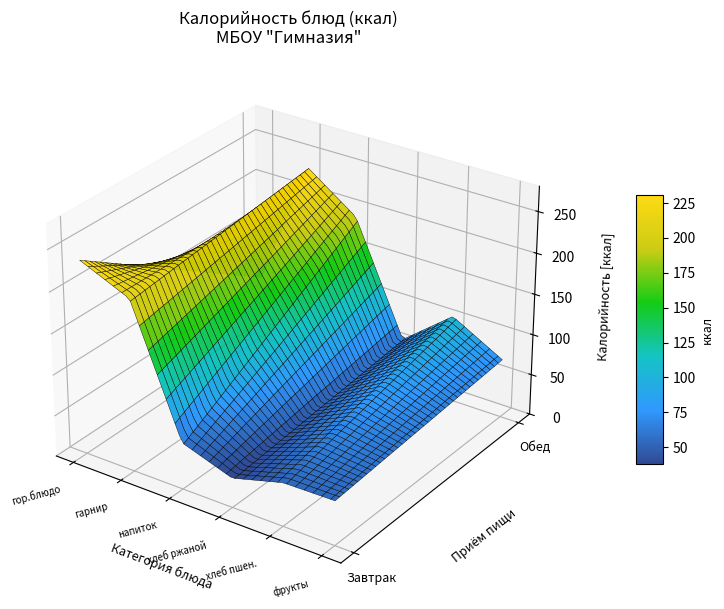

At which label does Завтрак reach its minimum?

хлеб ржаной